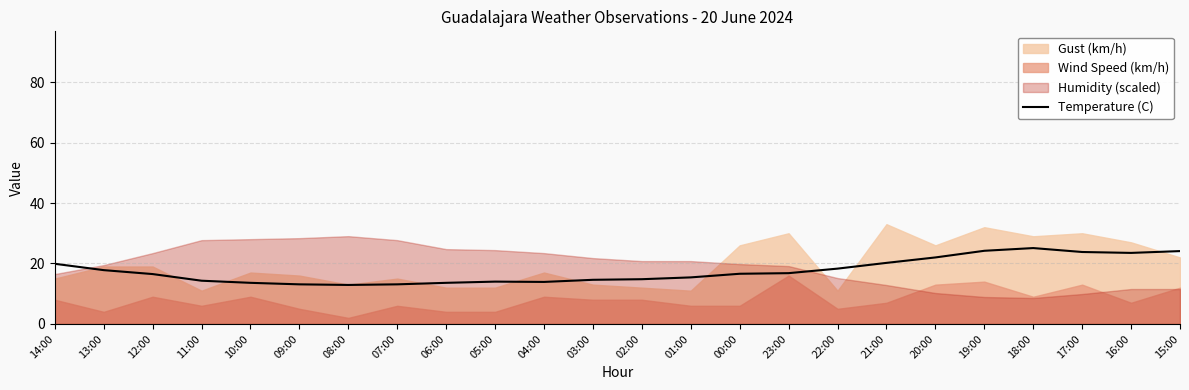

Is it true that Temperature (C) equals 23.2 at 10:00?

False